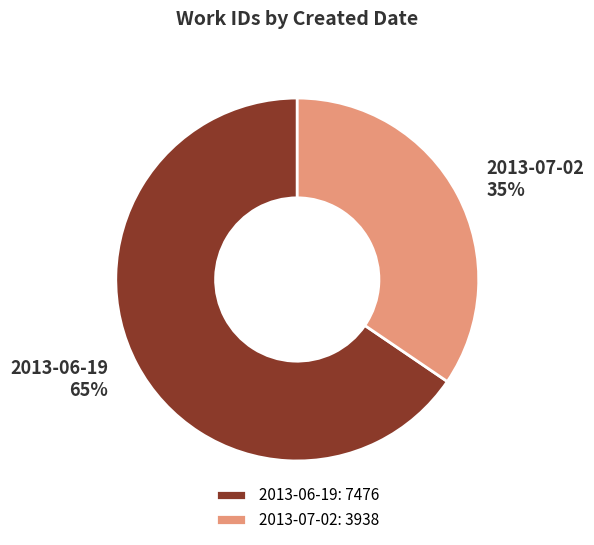

How many slices are in this pie chart?

2